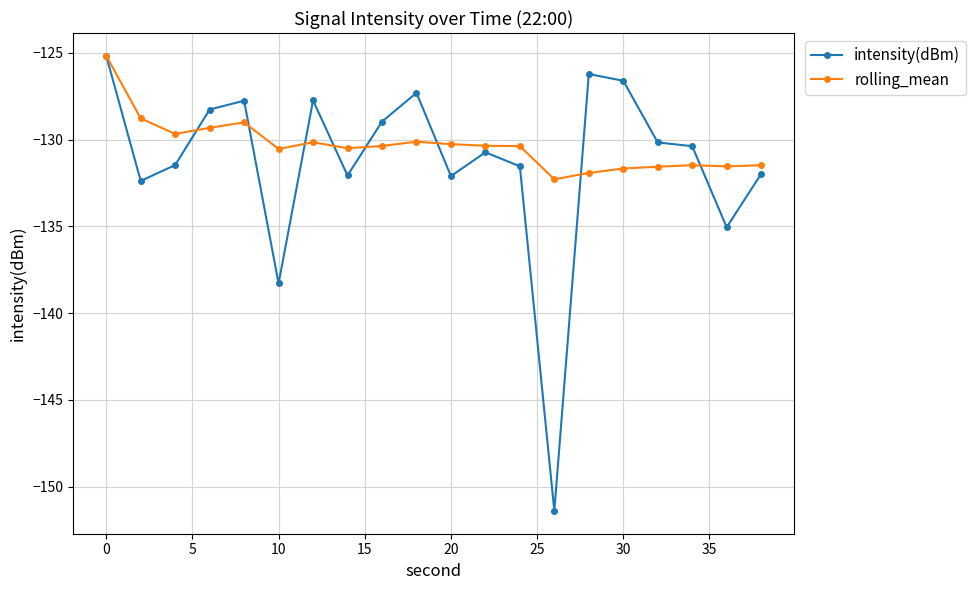

How many lines are shown in the chart?

2